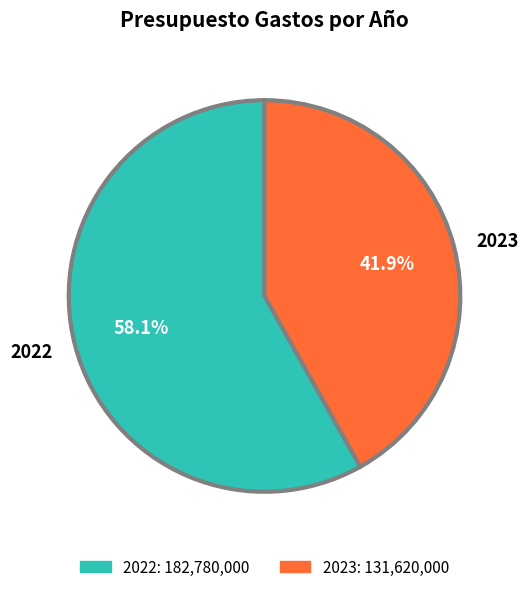

What percentage do 2023 and 2022 together represent?

100.0%